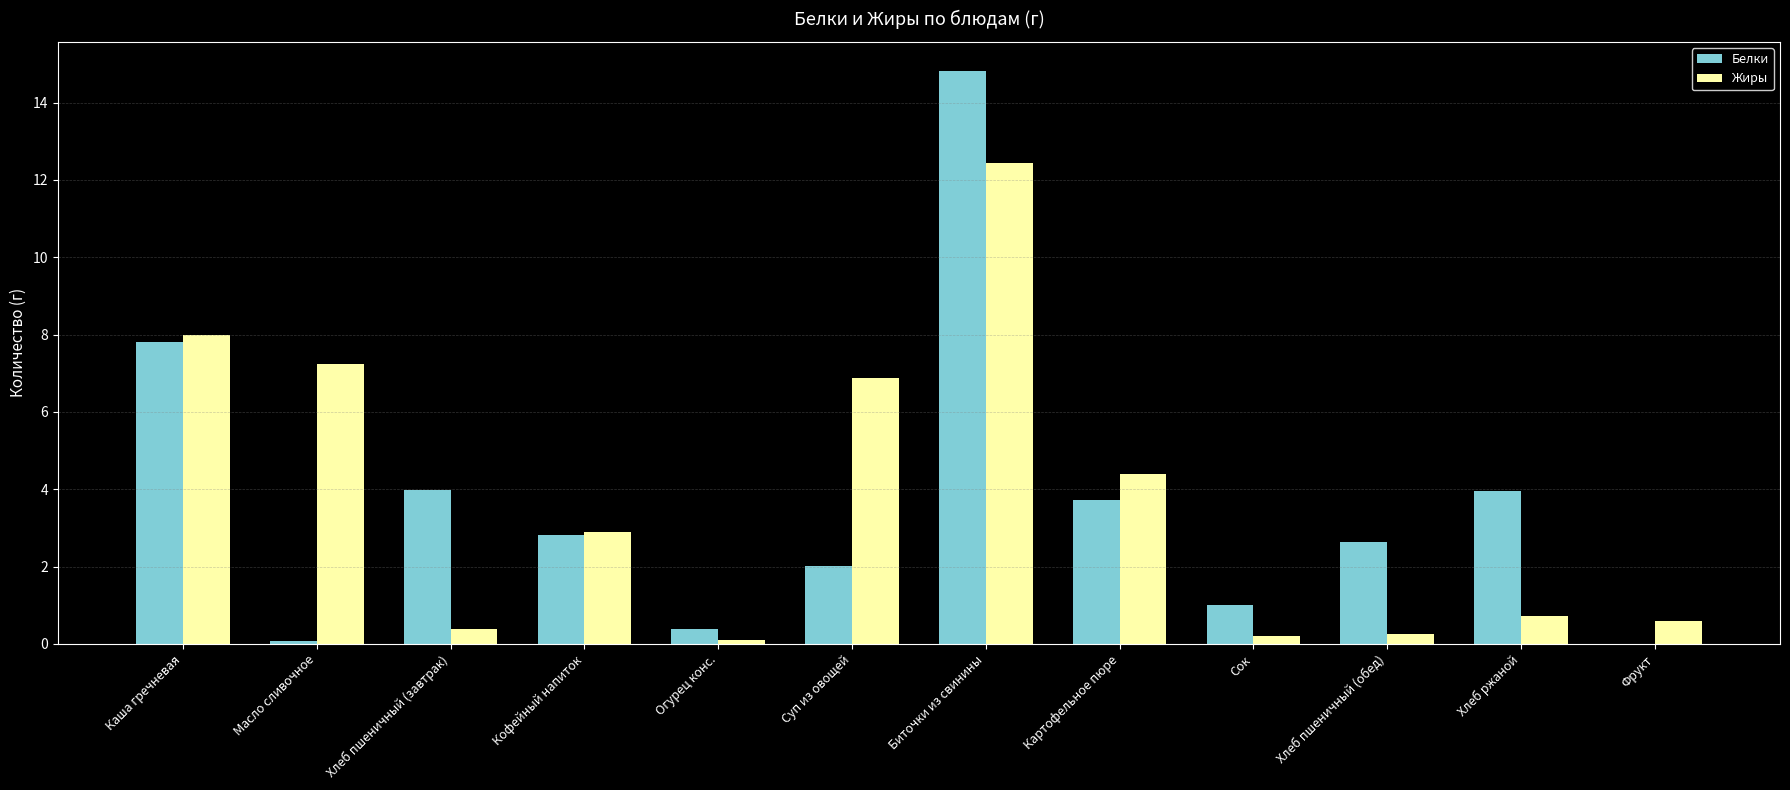

At which category is the sum across all series the highest?

Биточки из свинины